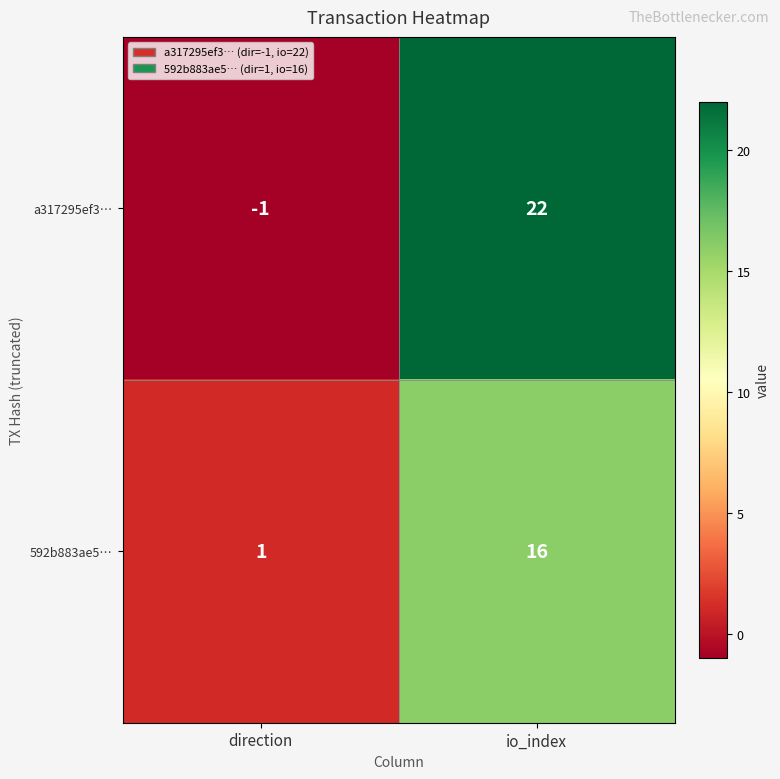

How many categories are shown in the chart?

2